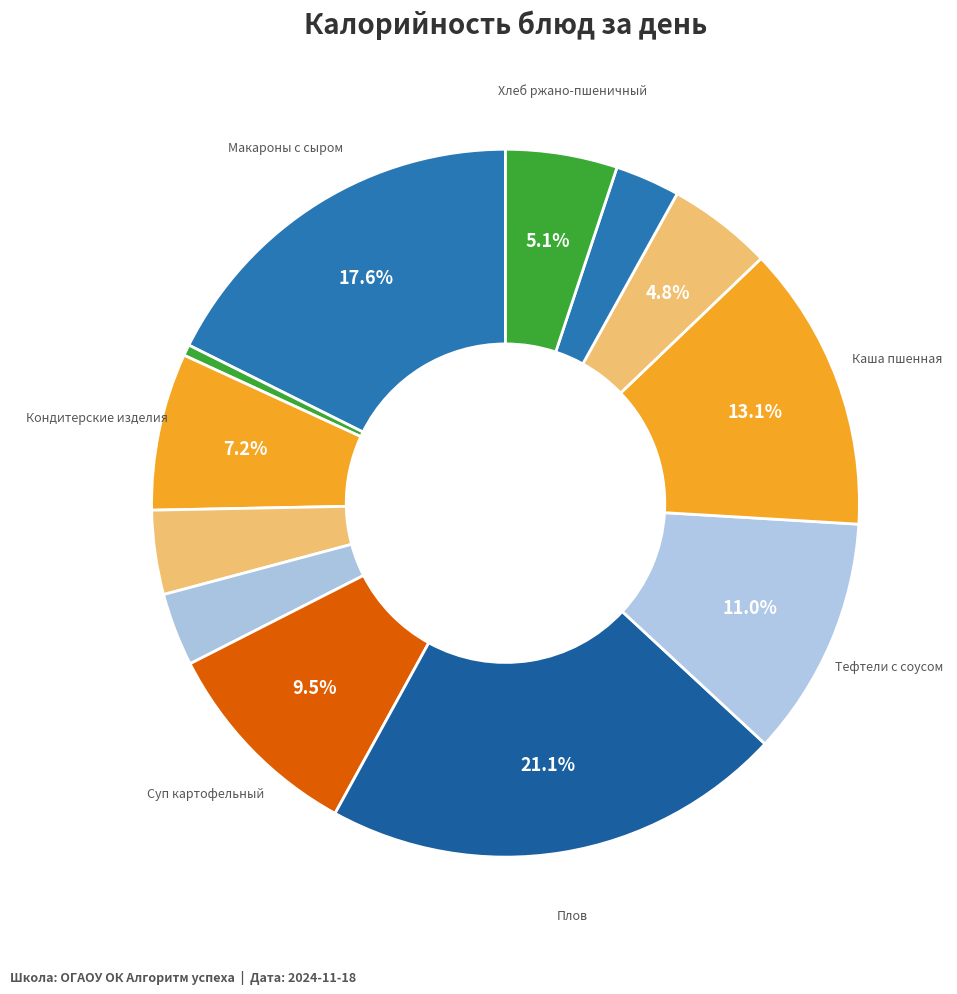

How many segments does this pie chart have?

12